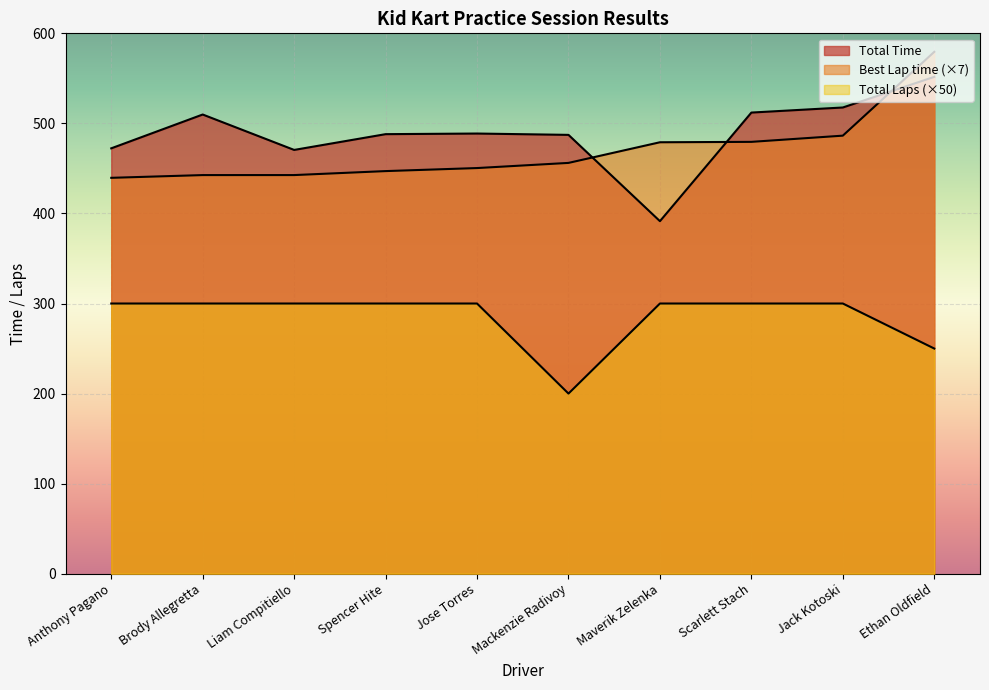

True or false: Best Lap time has more than 1 interior local peaks.

False